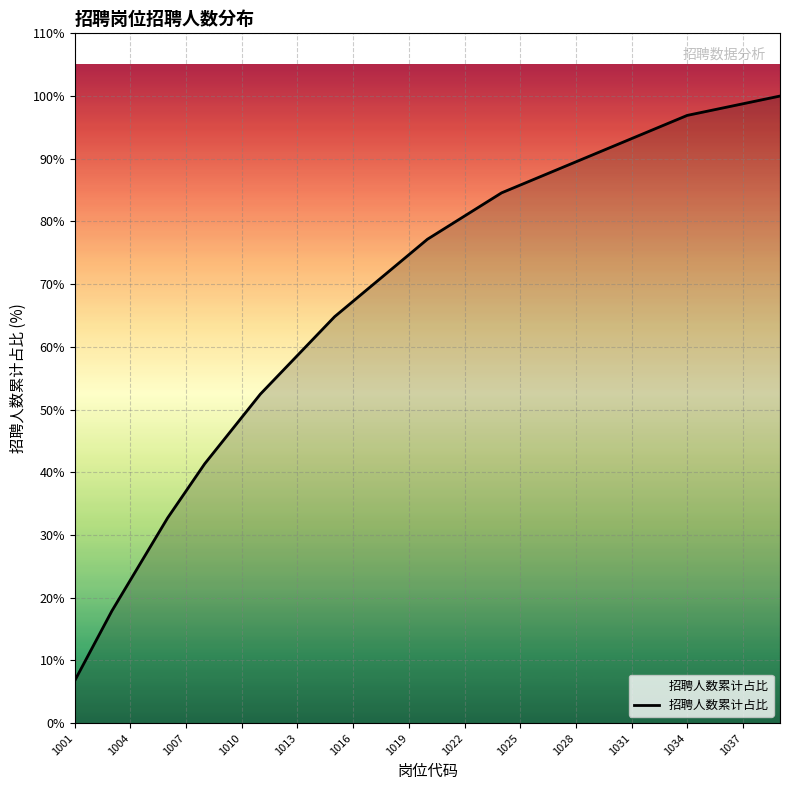

What is the minimum value shown in the chart?

6.8